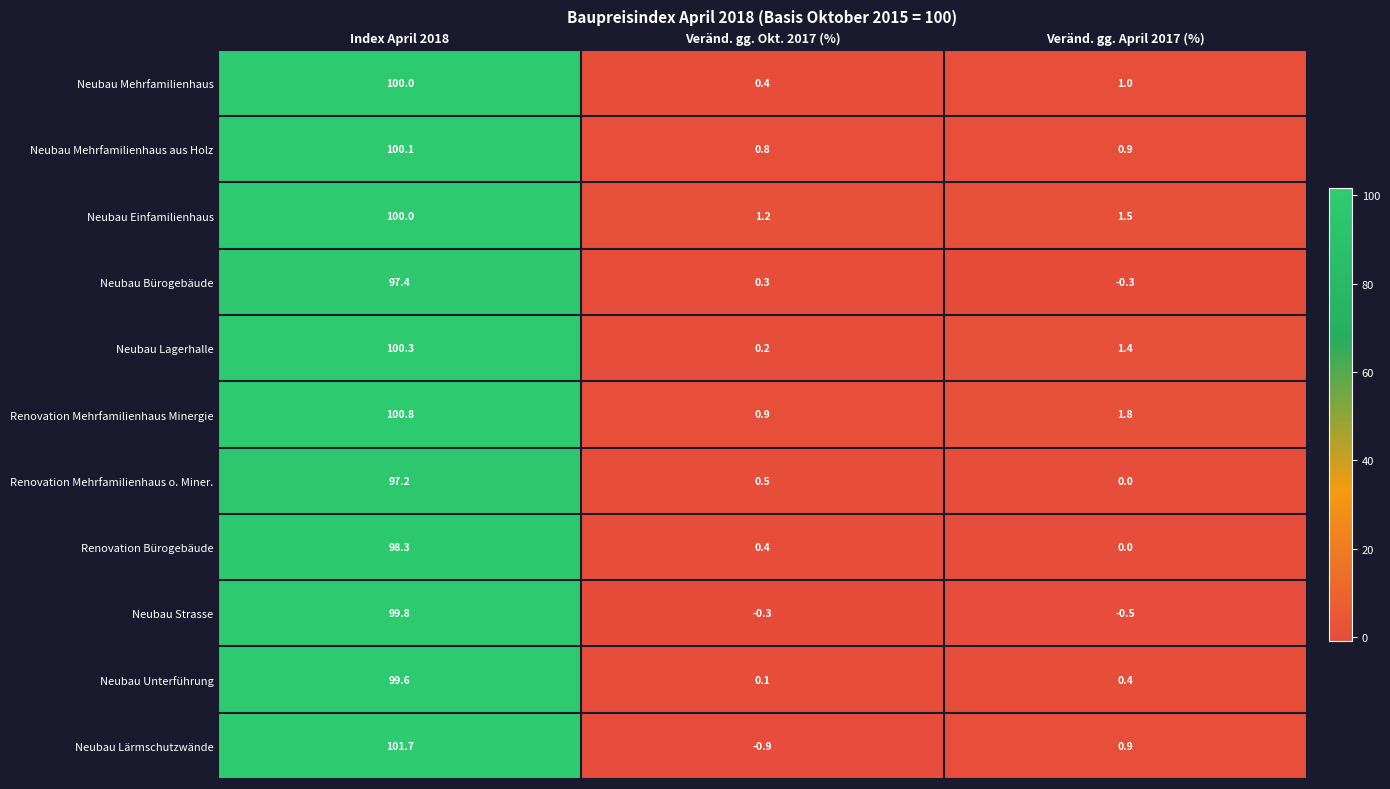

List the labels in order of Renovation Mehrfamilienhaus o. Miner. value, smallest first.

Veränd. gg. April 2017 (%), Veränd. gg. Okt. 2017 (%), Index April 2018